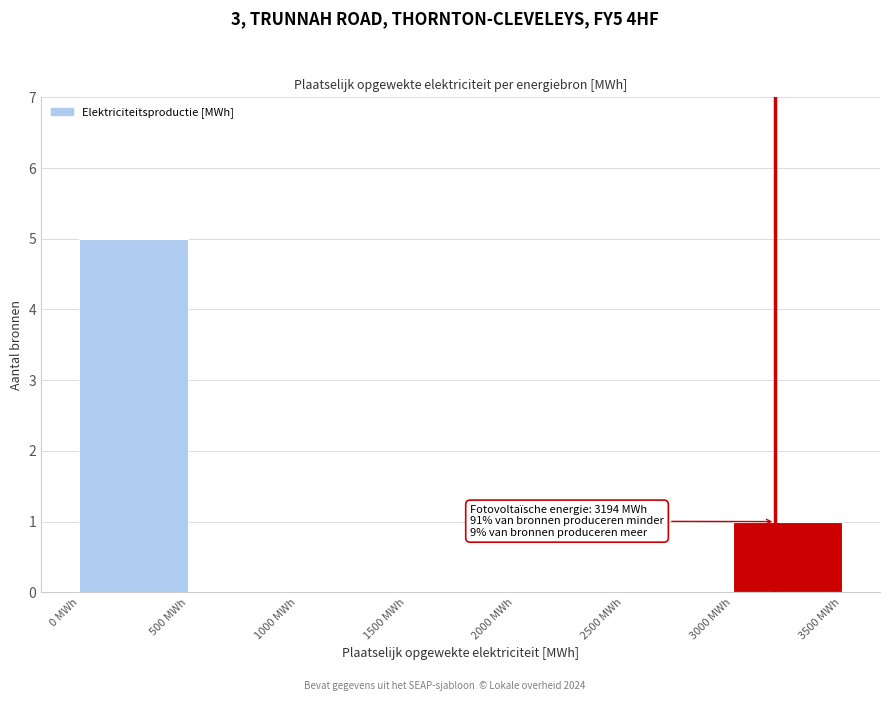

Over which range of the x-axis is the bar tallest?

0 to 500